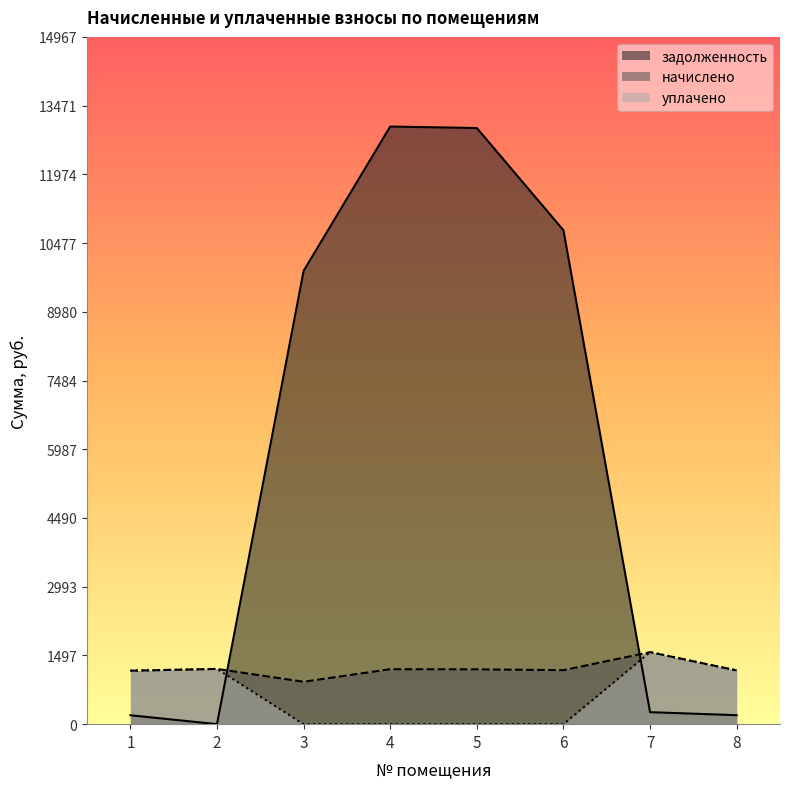

True or false: уплачено and начислено cross at least once.

False